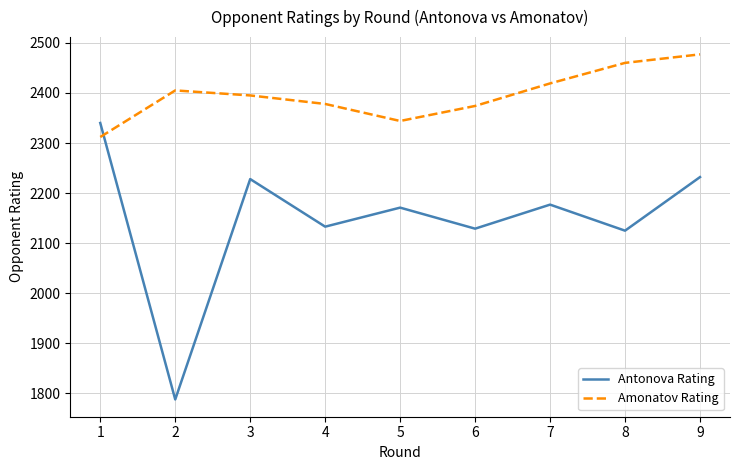

What is the difference between the Amonatov Rating values at 6 and 9?

103